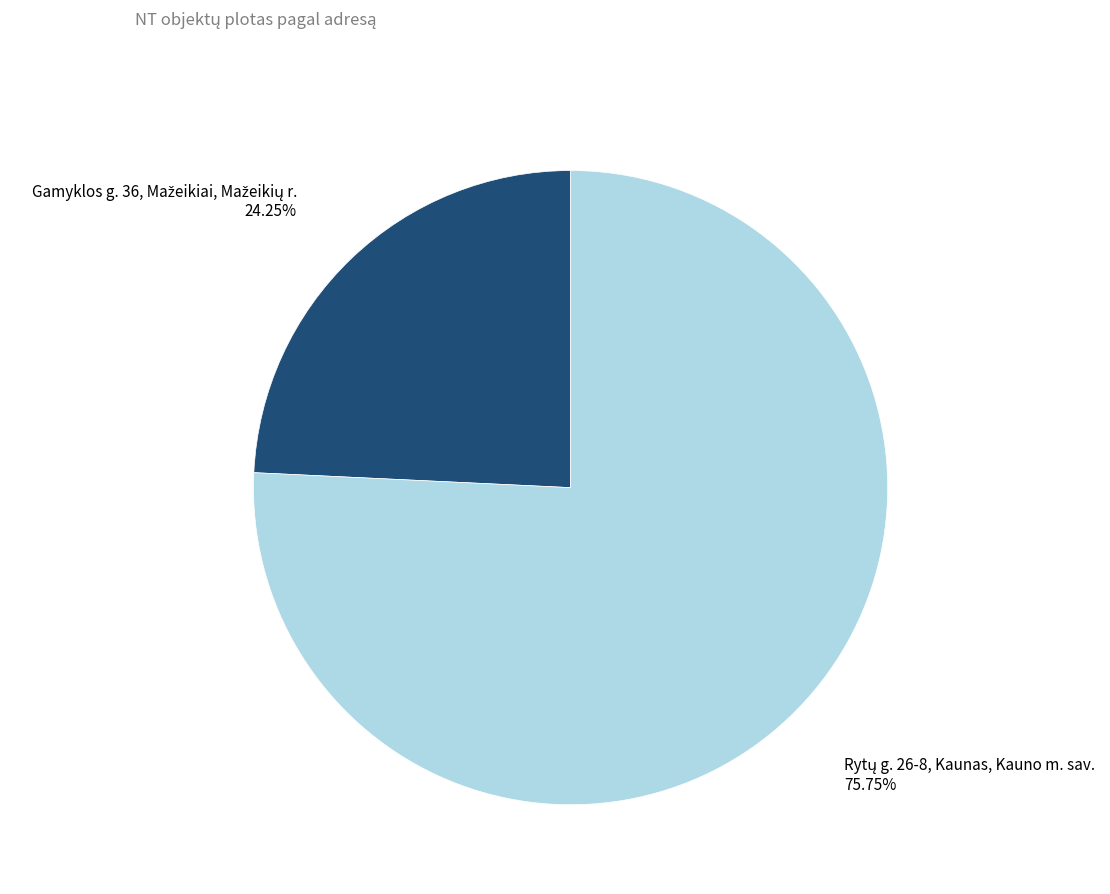

Does any single category account for the majority?

Yes